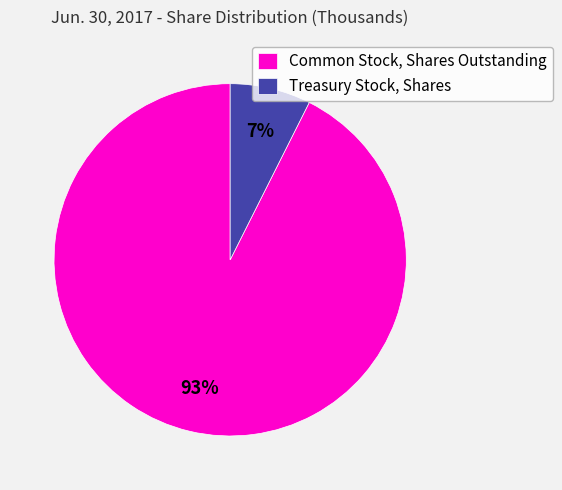

Is Treasury Stock, Shares the majority of the pie?

No